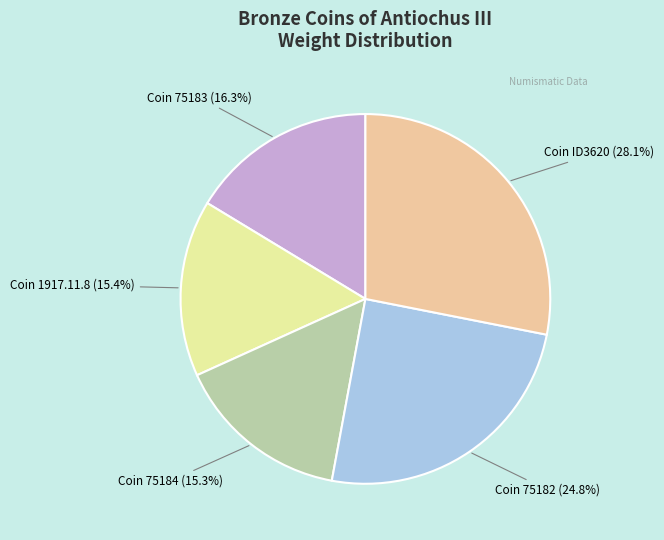

To the nearest percent, what portion does Coin ID3620 represent?

28%